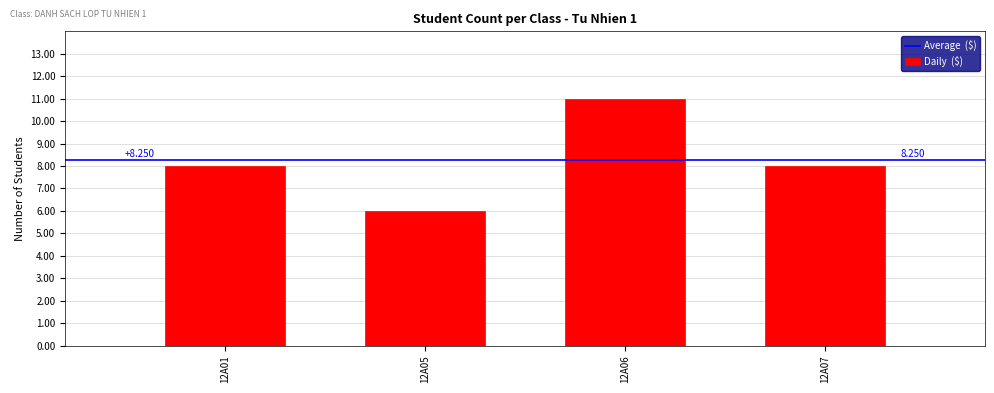

Does the chart contain any negative values?

No